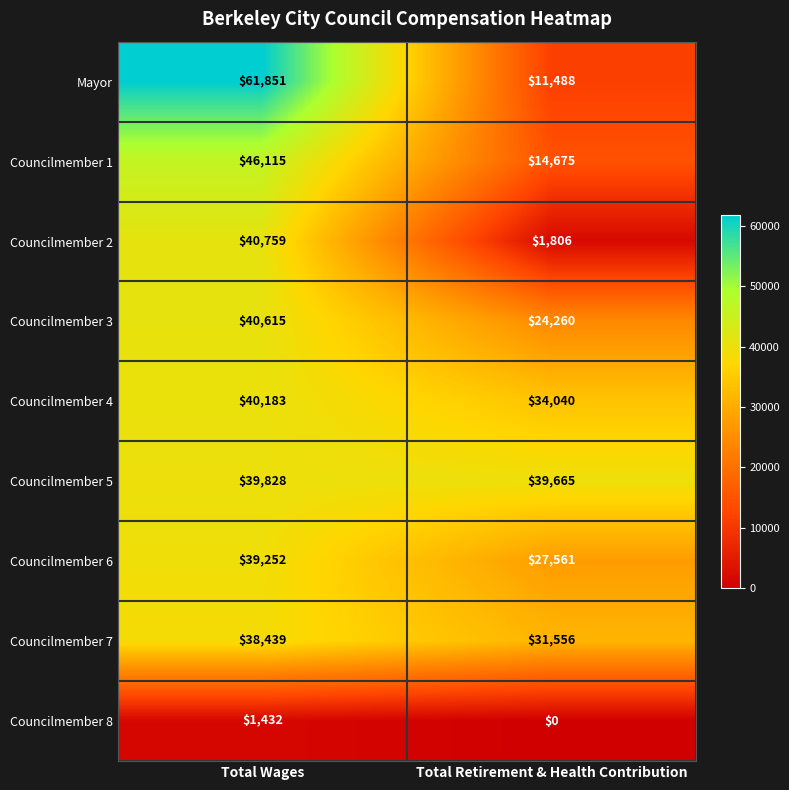

Reading right to left, transcribe all the data shown in this chart.

Mayor: 11488	61851
Councilmember 1: 14675	46115
Councilmember 2: 1806	40759
Councilmember 3: 24260	40615
Councilmember 4: 34040	40183
Councilmember 5: 39665	39828
Councilmember 6: 27561	39252
Councilmember 7: 31556	38439
Councilmember 8: 0	1432